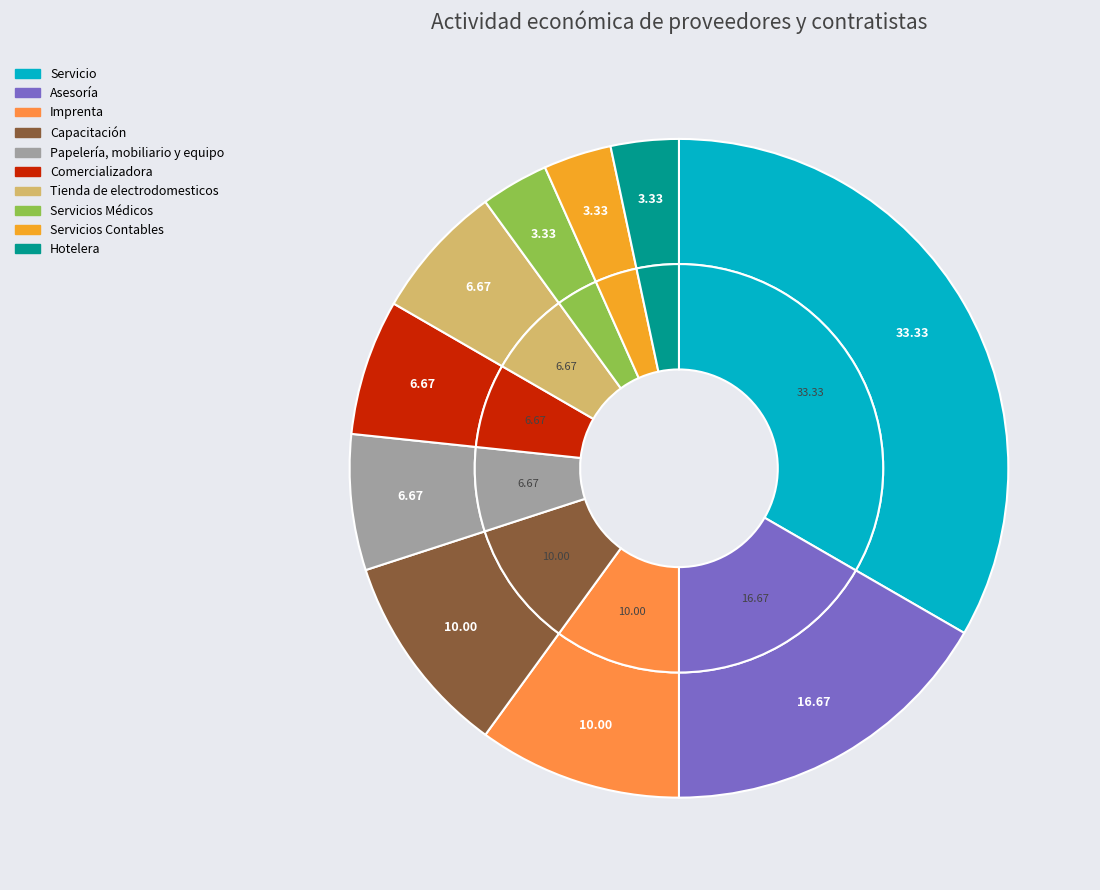

Approximately how many times larger is the value at Hotelera compared to Asesoría?

0.2